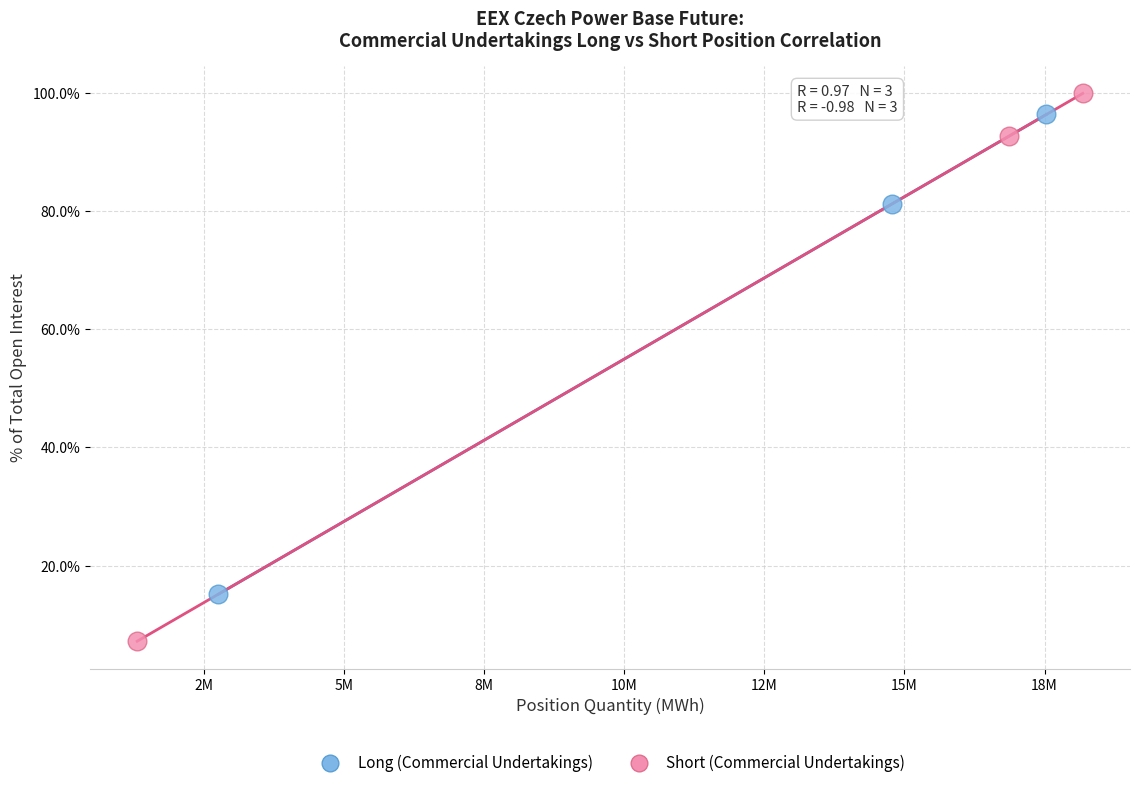

Which series reaches the maximum Y coordinate?

Short (Commercial Undertakings)